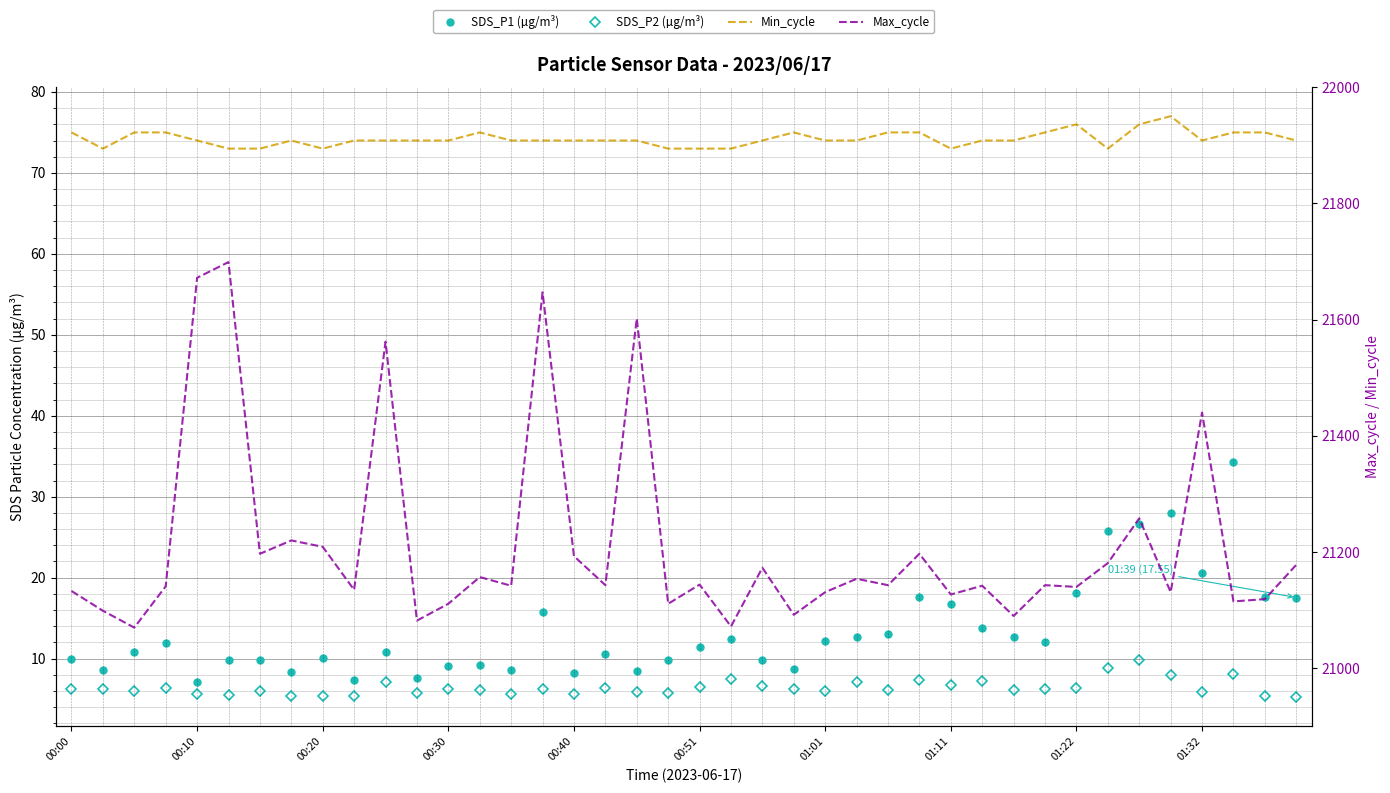

Which series has the largest total across all categories?

Max_cycle